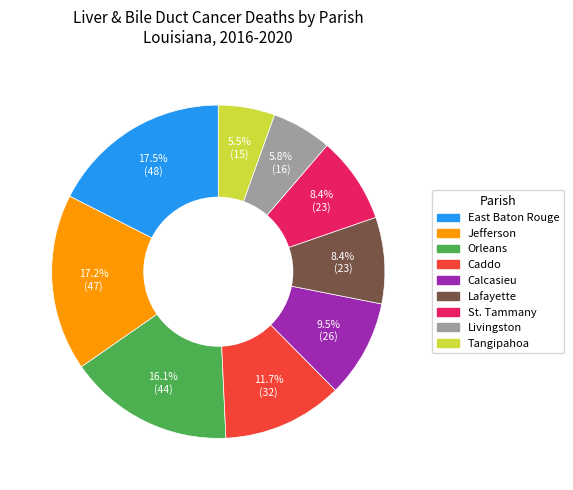

To the nearest percent, what is the difference between the Lafayette and Orleans slice percentages?

8%